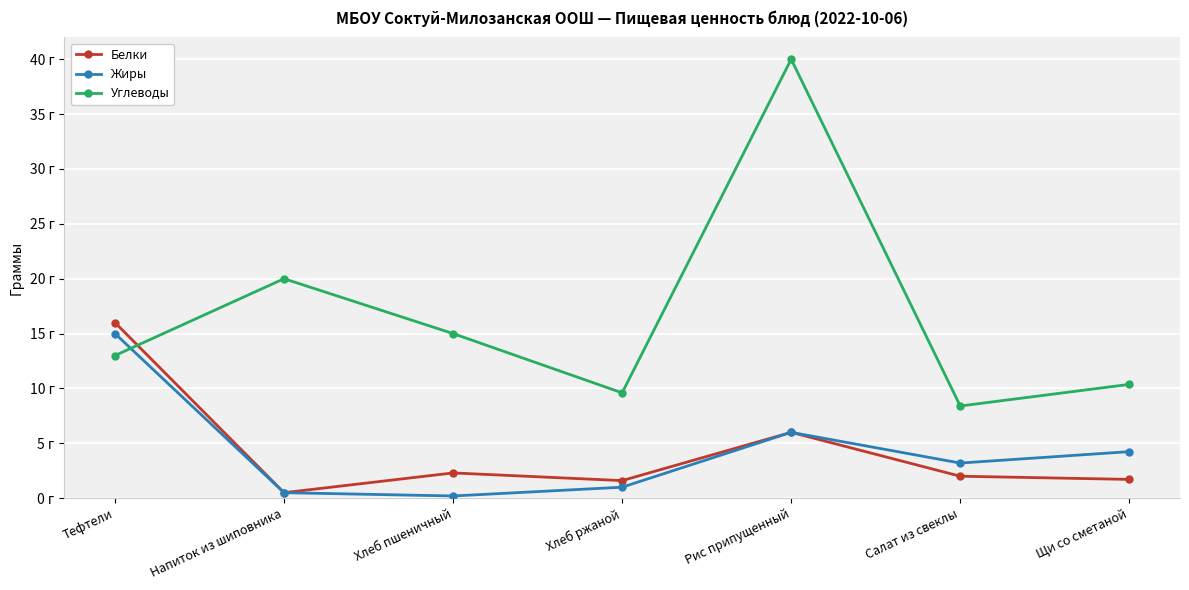

Does the chart have visible grid lines?

Yes